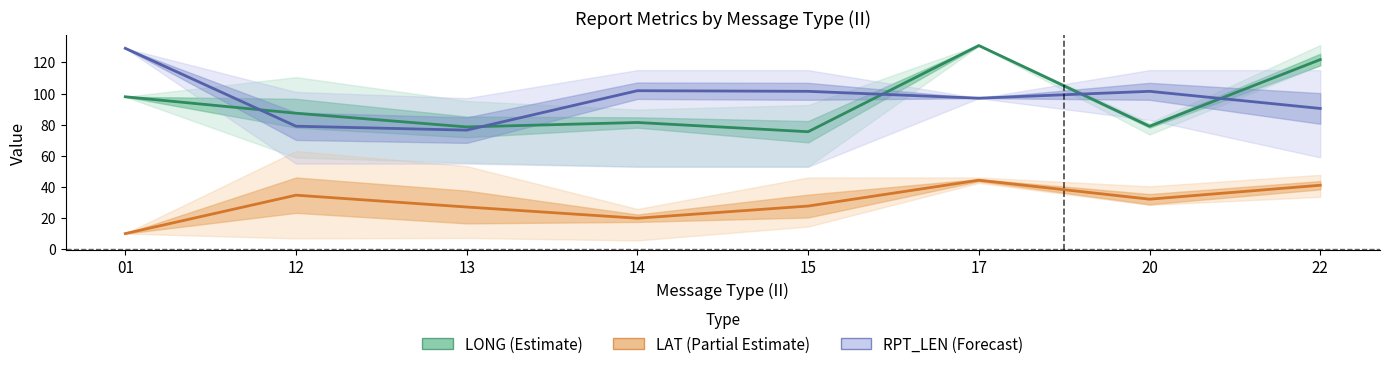

Reading left to right, what are all the values shown in this chart?

LONG (Estimate): 01=97.9	12=87.3	13=78.5	14=81.4	15=75.5	17=130.8	20=79.0	22=121.8
LAT (Partial Estimate): 01=10.1	12=34.8	13=27.1	14=20.0	15=27.8	17=44.4	20=32.2	22=41.1
RPT_LEN (Forecast): 01=129.0	12=79.0	13=76.5	14=101.8	15=101.4	17=97.0	20=101.4	22=90.4